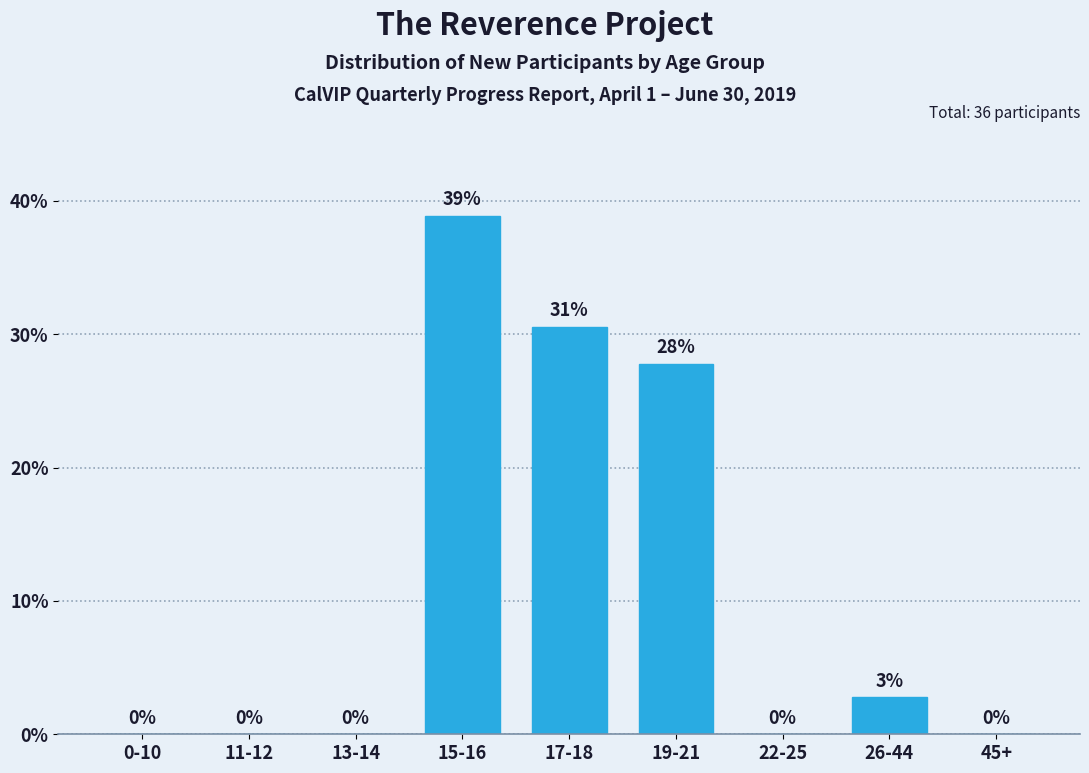

Is it true that the value at 19-21 is 16.5?

False